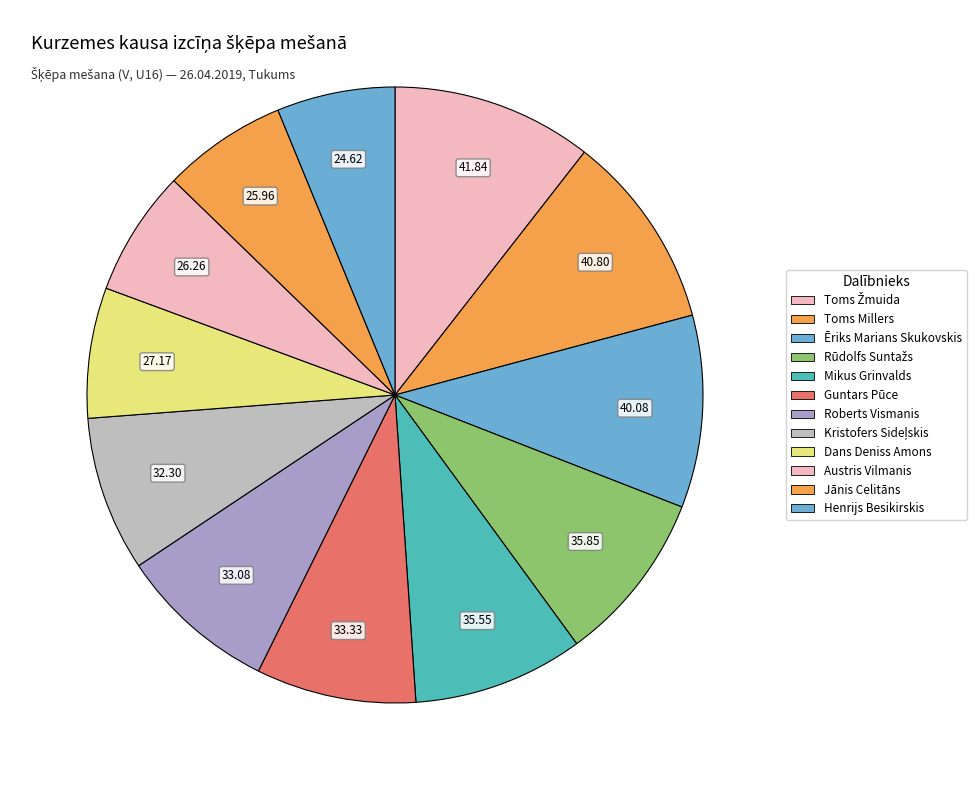

Count the number of slices in the pie.

12